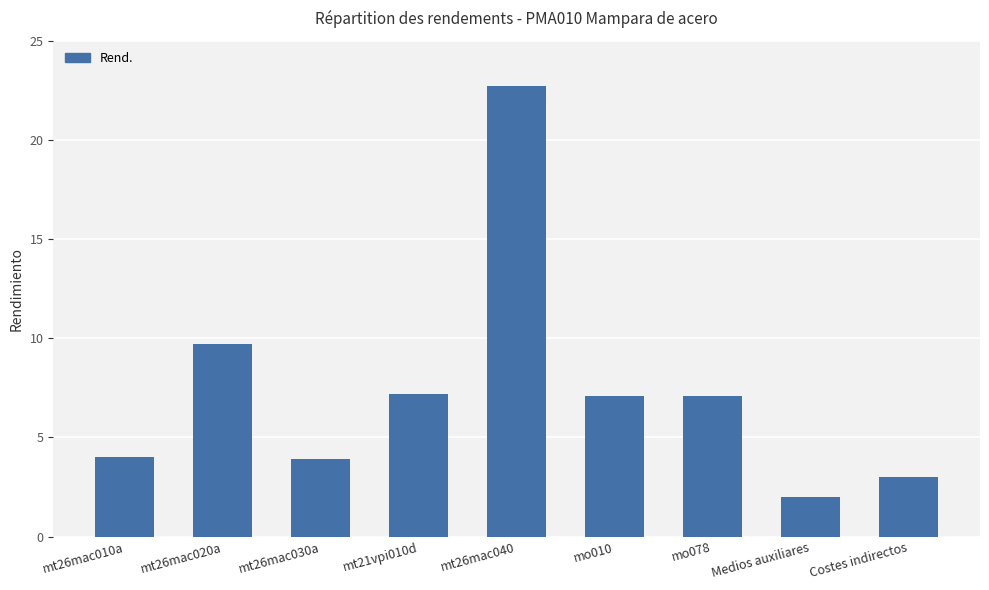

What is the average value?

7.4